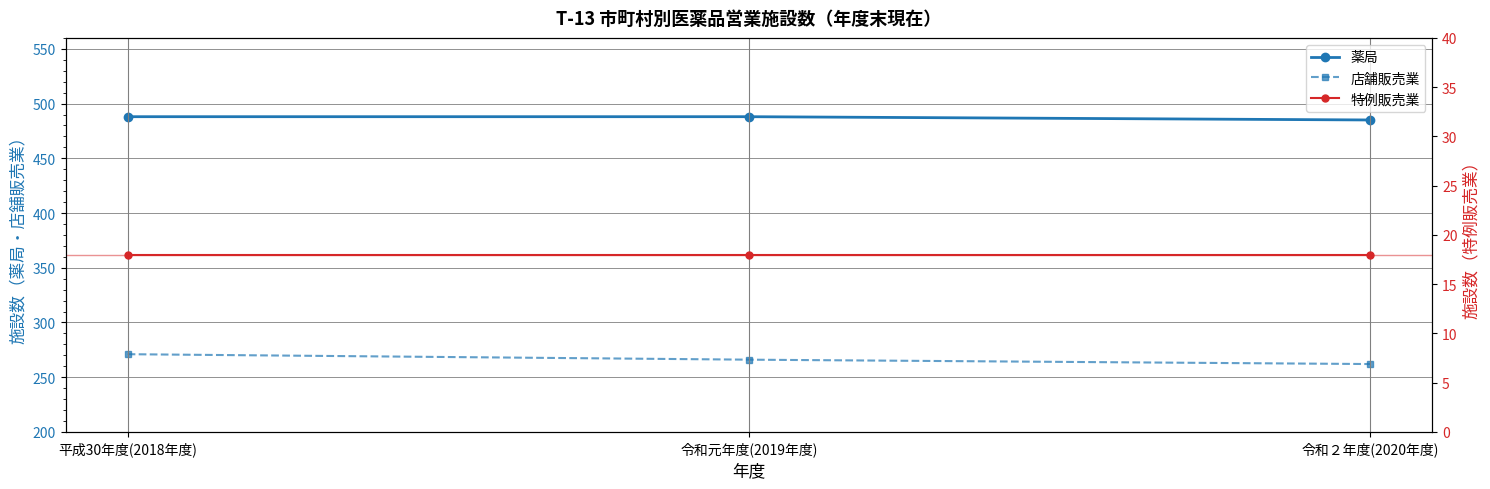

How many lines are shown in the chart?

3